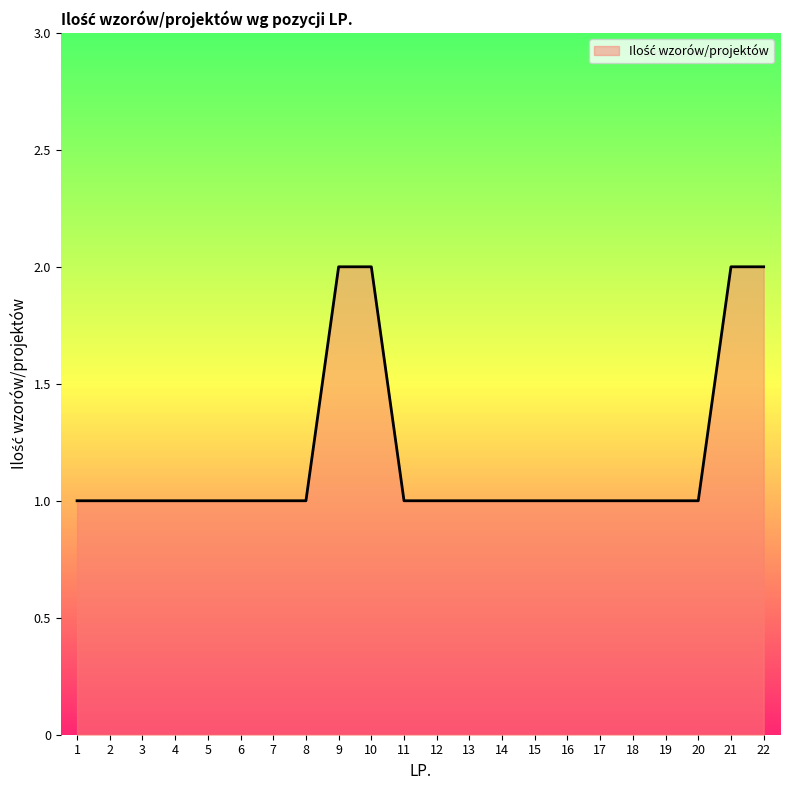

The value at 22 is 2. True or false?

True